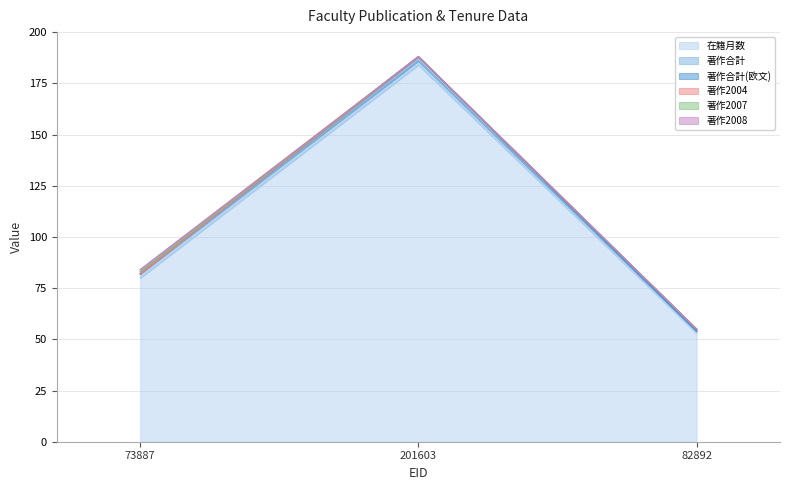

What are all the series names shown in the legend?

在籍月数, 著作合計, 著作合計(欧文), 著作2004, 著作2007, 著作2008